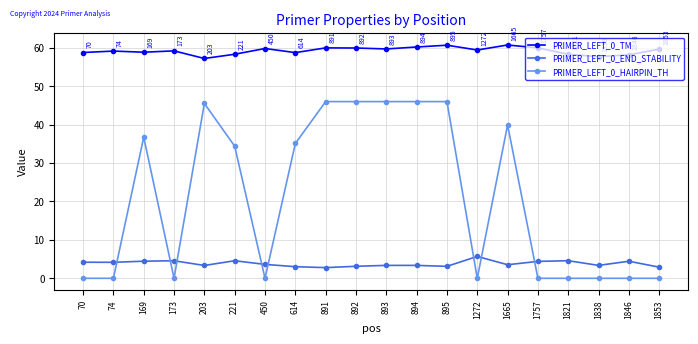

True or false: PRIMER_LEFT_0_END_STABILITY has more than 1 interior local peaks.

True